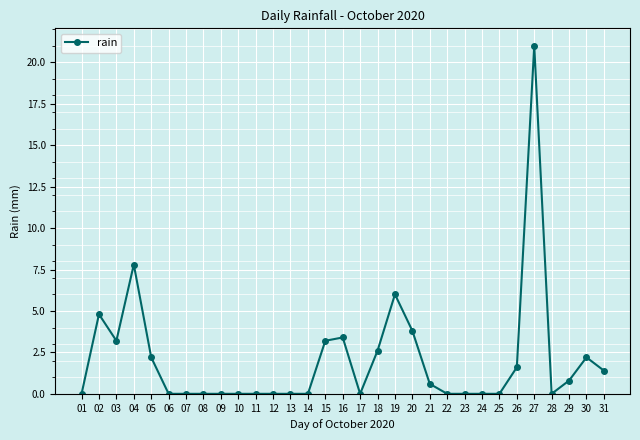

How many categories are shown in the chart?

31